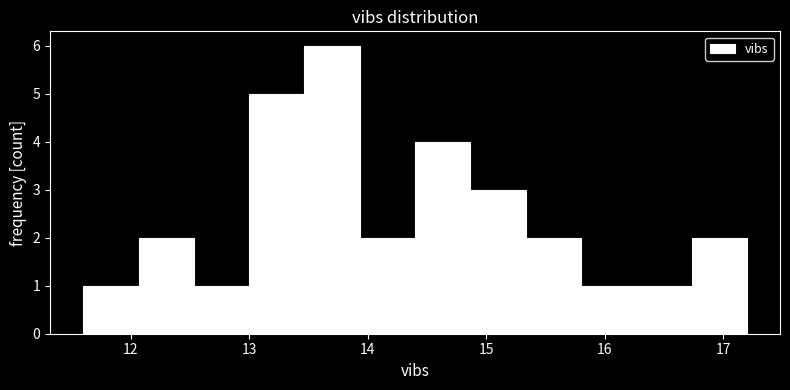

Reading left to right, transcribe this chart: for each bar, give the range it covers on the x-axis and its height. Neither the bar edges nor the heights are printed on the chart, so give them approximately, as read against the axes.

11.6 to 12.1: 1
12.1 to 12.5: 2
12.5 to 13.0: 1
13.0 to 13.5: 5
13.5 to 13.9: 6
13.9 to 14.4: 2
14.4 to 14.9: 4
14.9 to 15.3: 3
15.3 to 15.8: 2
15.8 to 16.3: 1
16.3 to 16.7: 1
16.7 to 17.2: 2